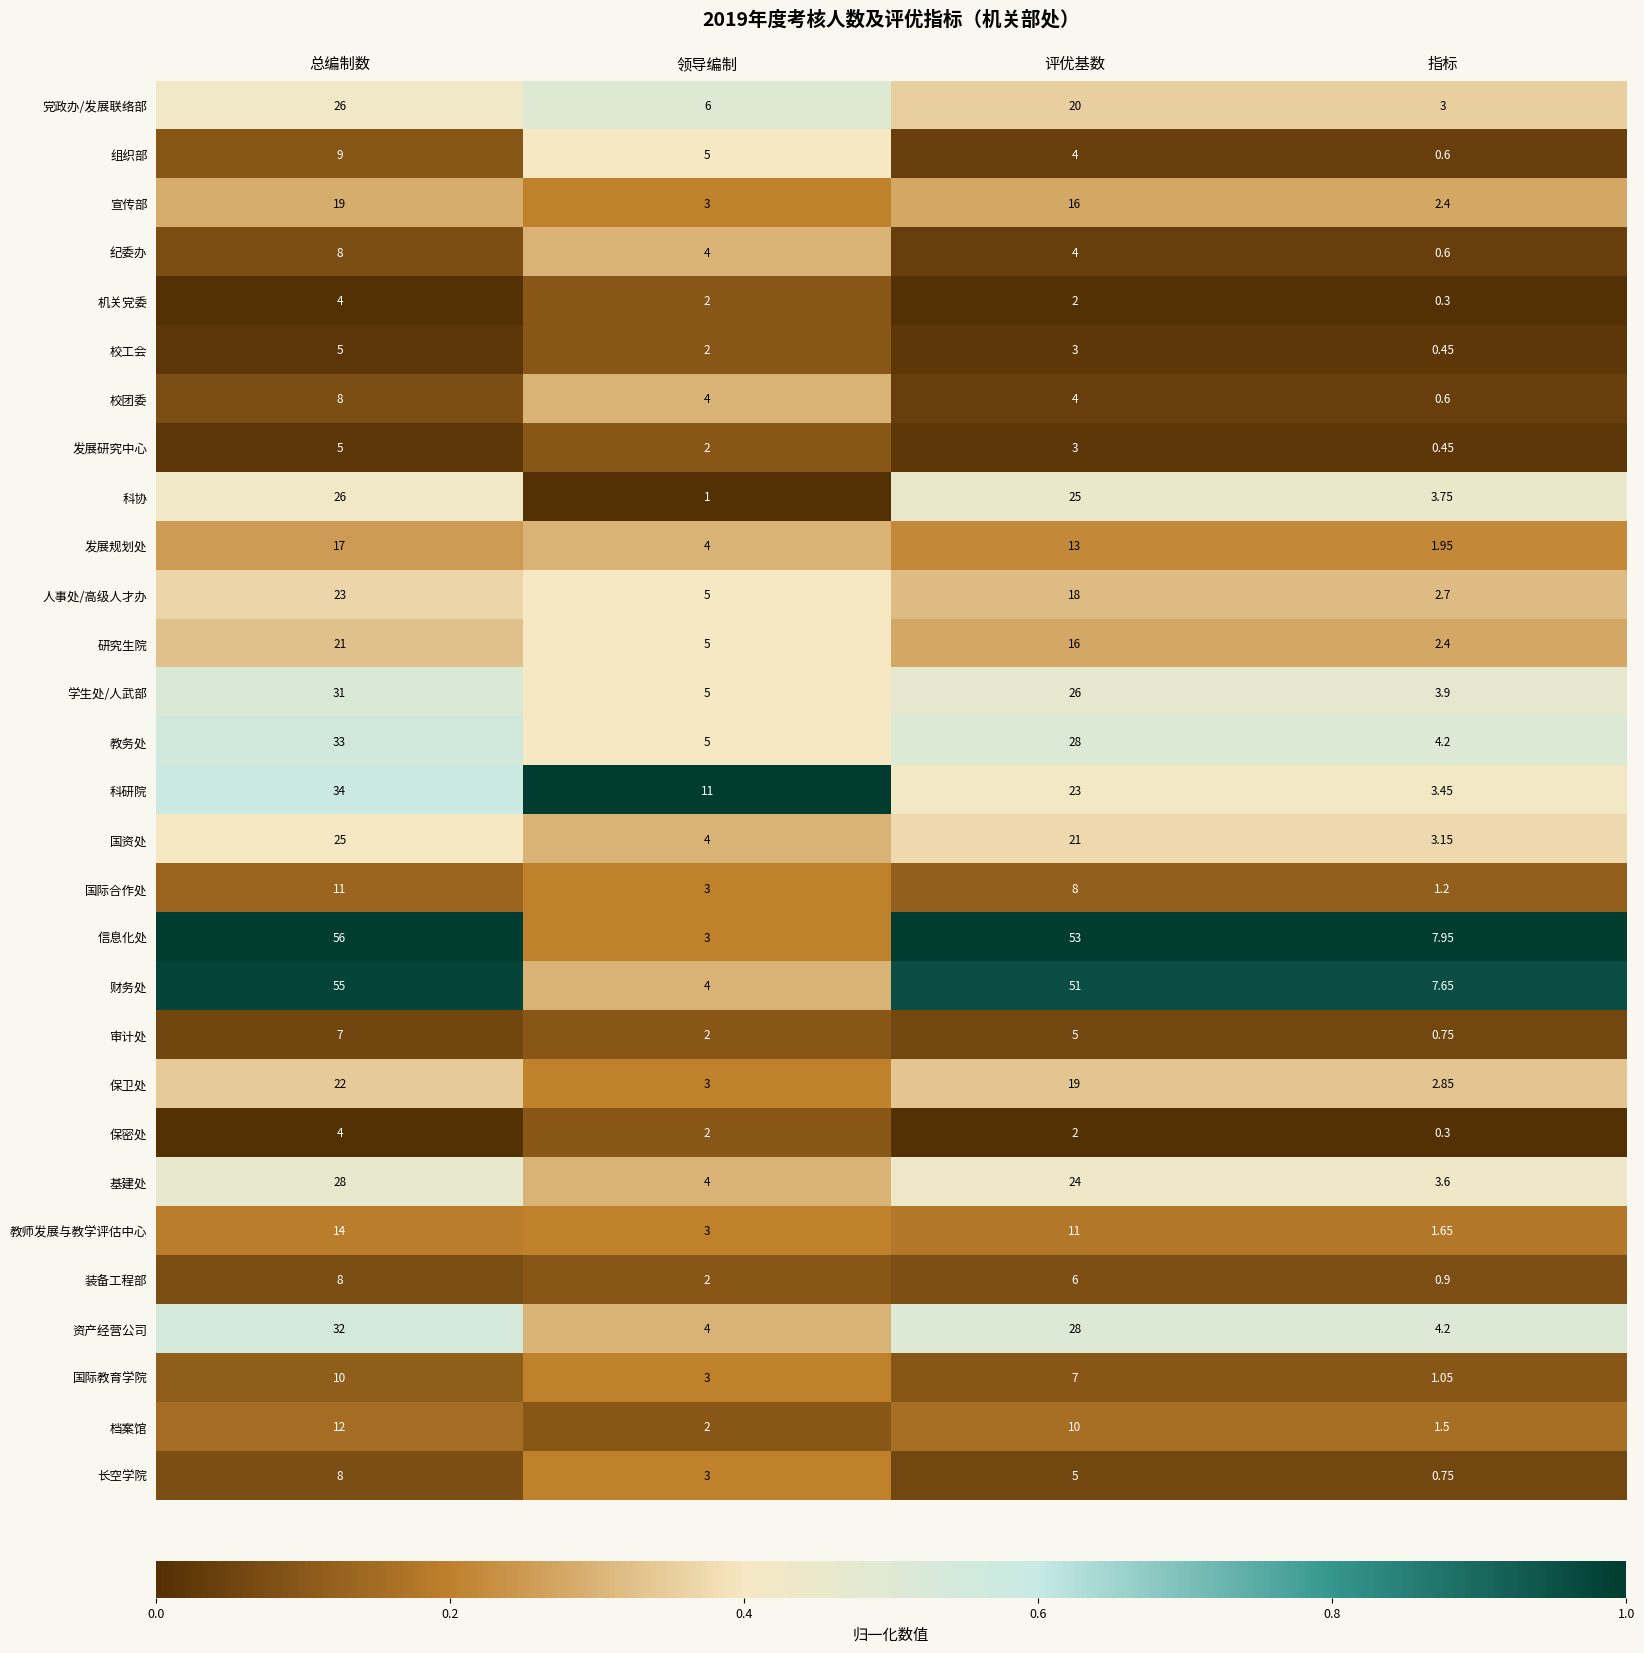

Which series has the largest total across all categories?

信息化处